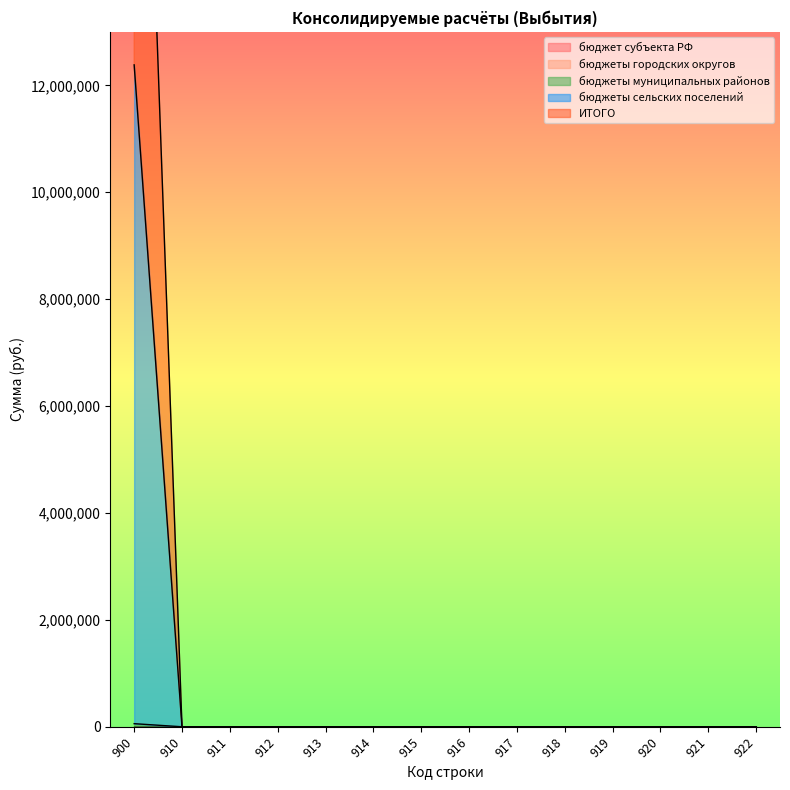

Is it true that ИТОГО equals 0.0 at 920?

True